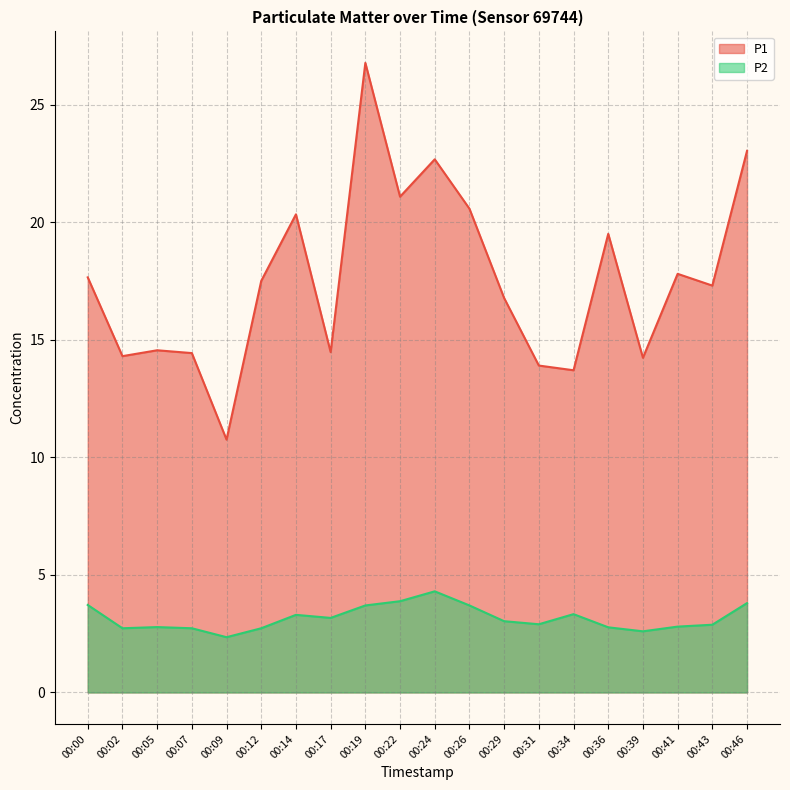

Which label corresponds to the largest value in the chart?

00:19